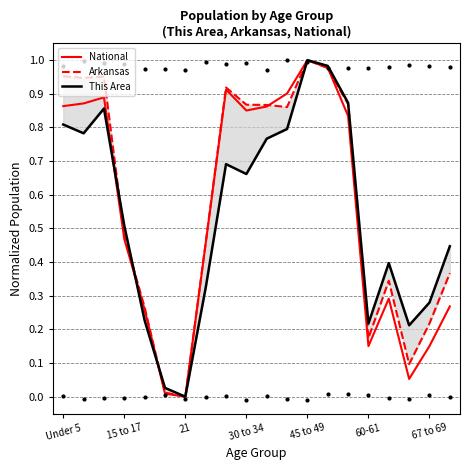

At which category is the sum across all series the highest?

45 to 49